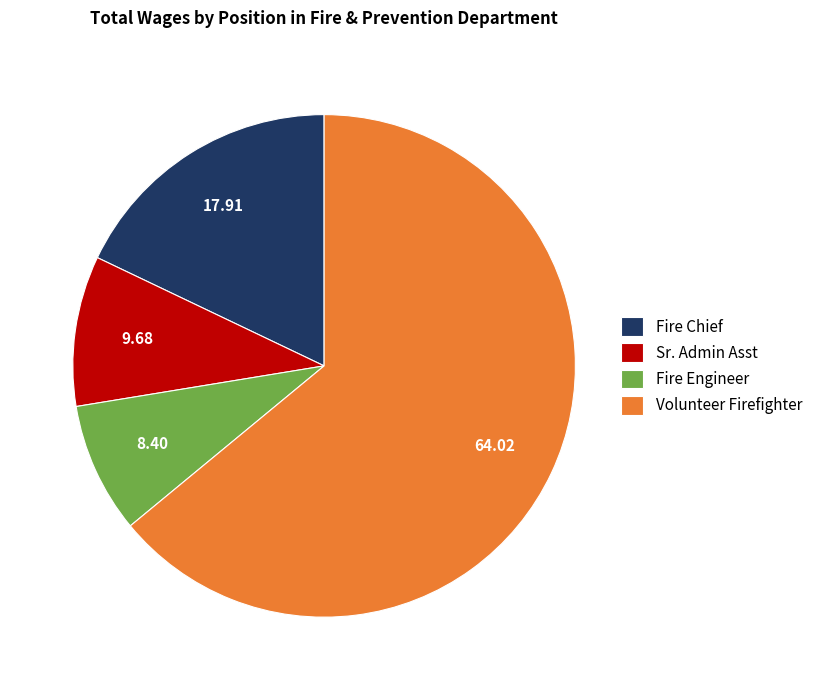

Rank the categories by value from highest to lowest.

Volunteer Firefighter, Fire Chief, Sr. Admin Asst, Fire Engineer